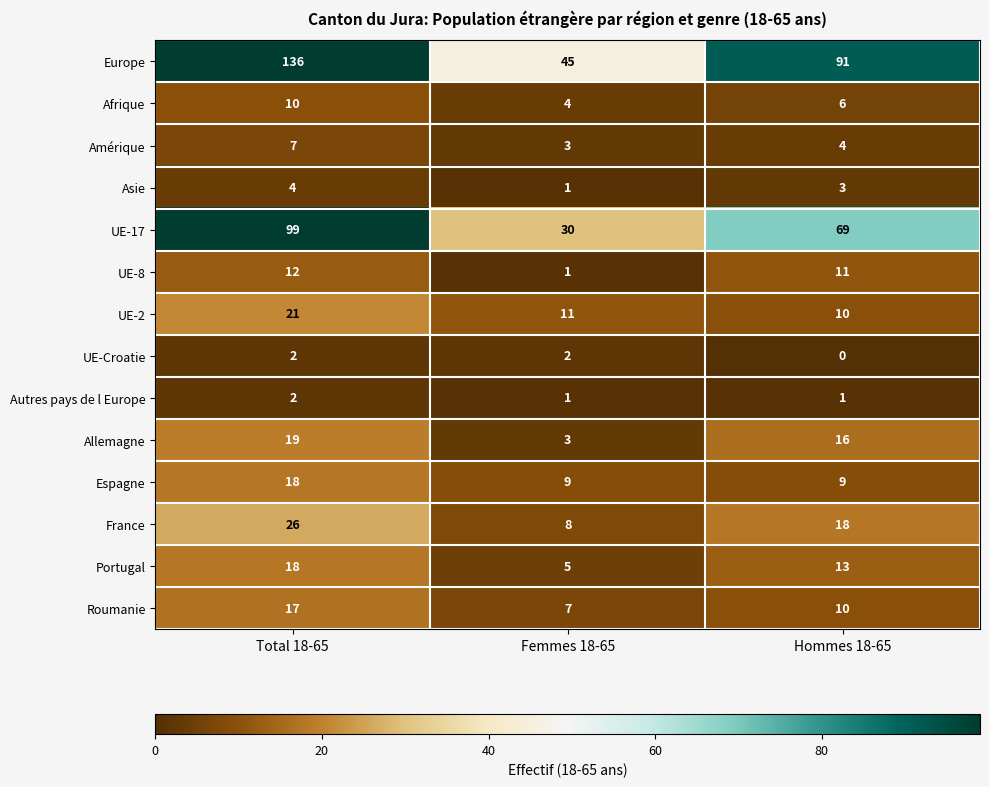

List the labels in order of Afrique value, smallest first.

Femmes 18-65, Hommes 18-65, Total 18-65